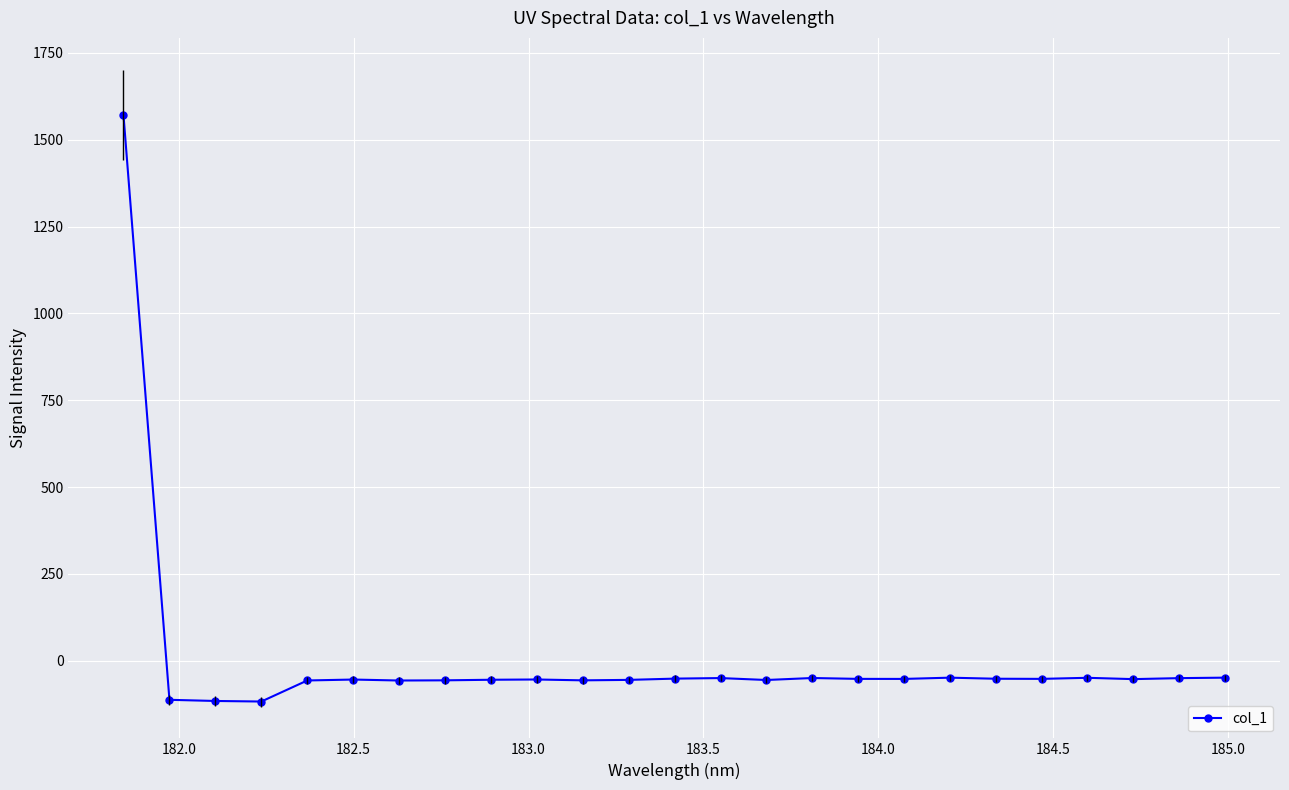

What is the smallest value displayed?

-117.5